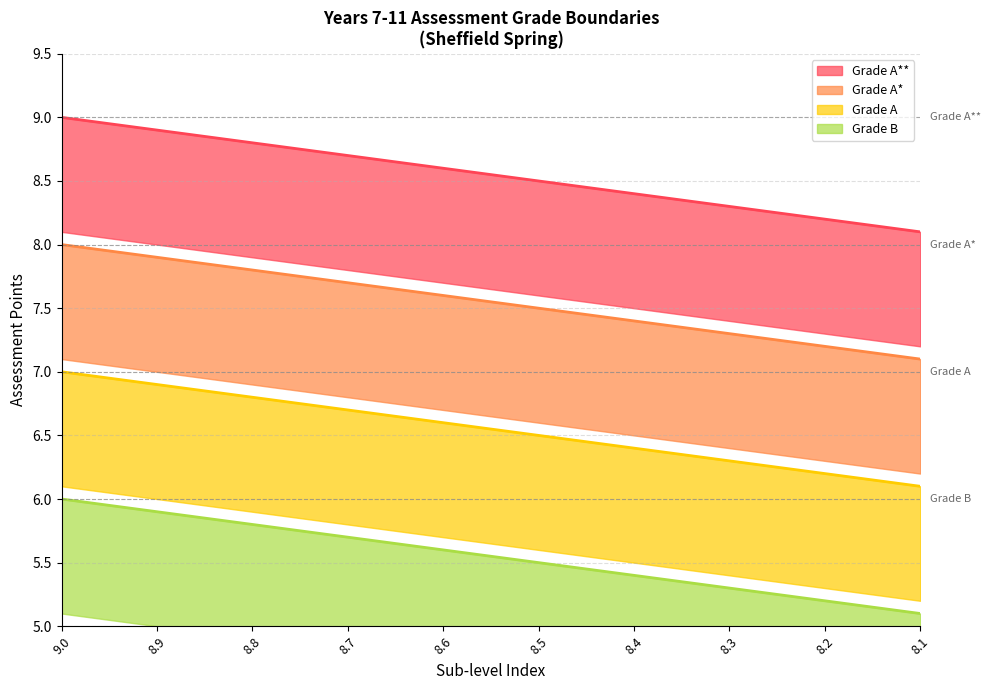

What is the difference between the highest and lowest values at 8.8?

3.0